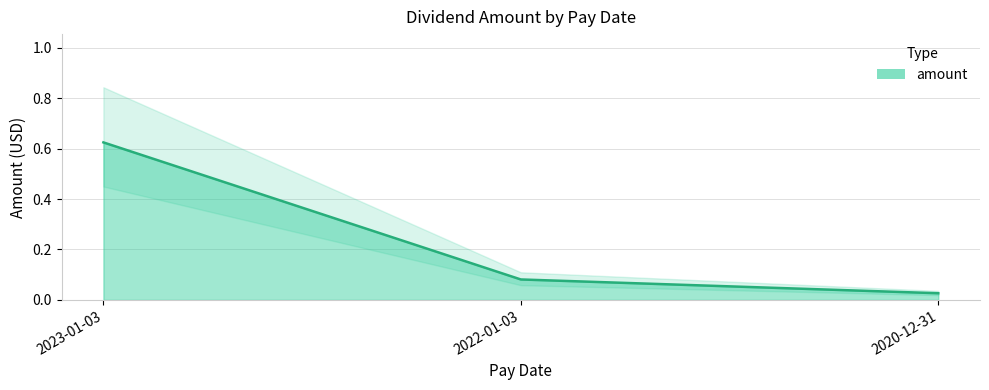

What position from the right is 2023-01-03?

3